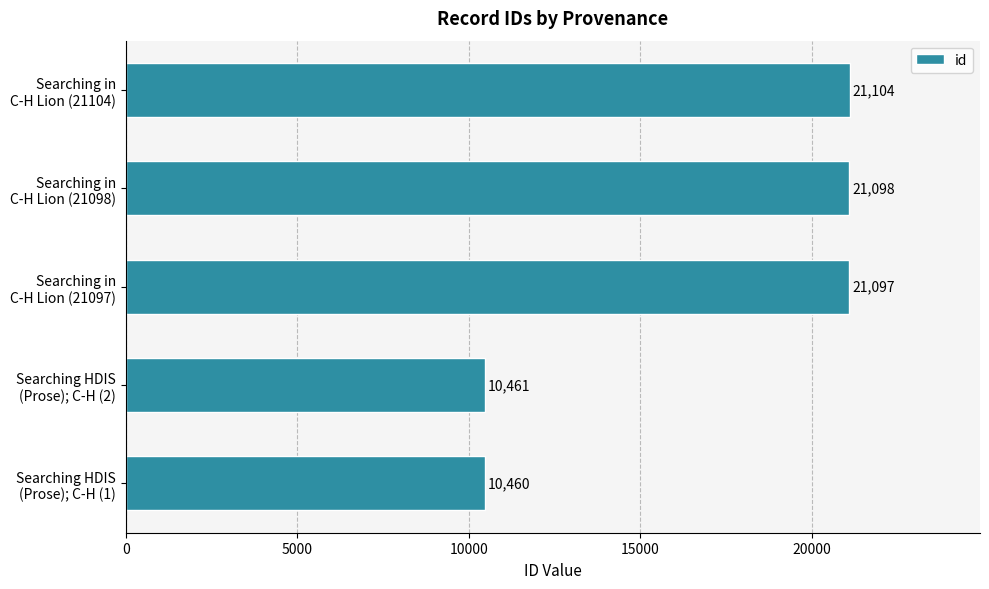

What is the average value?

16844